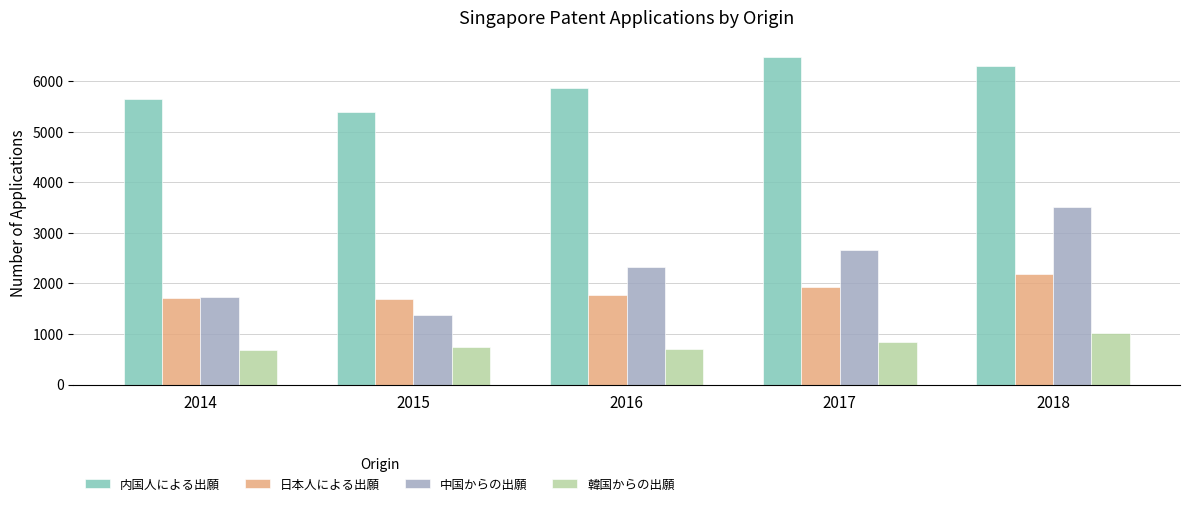

Are the bars horizontal?

No